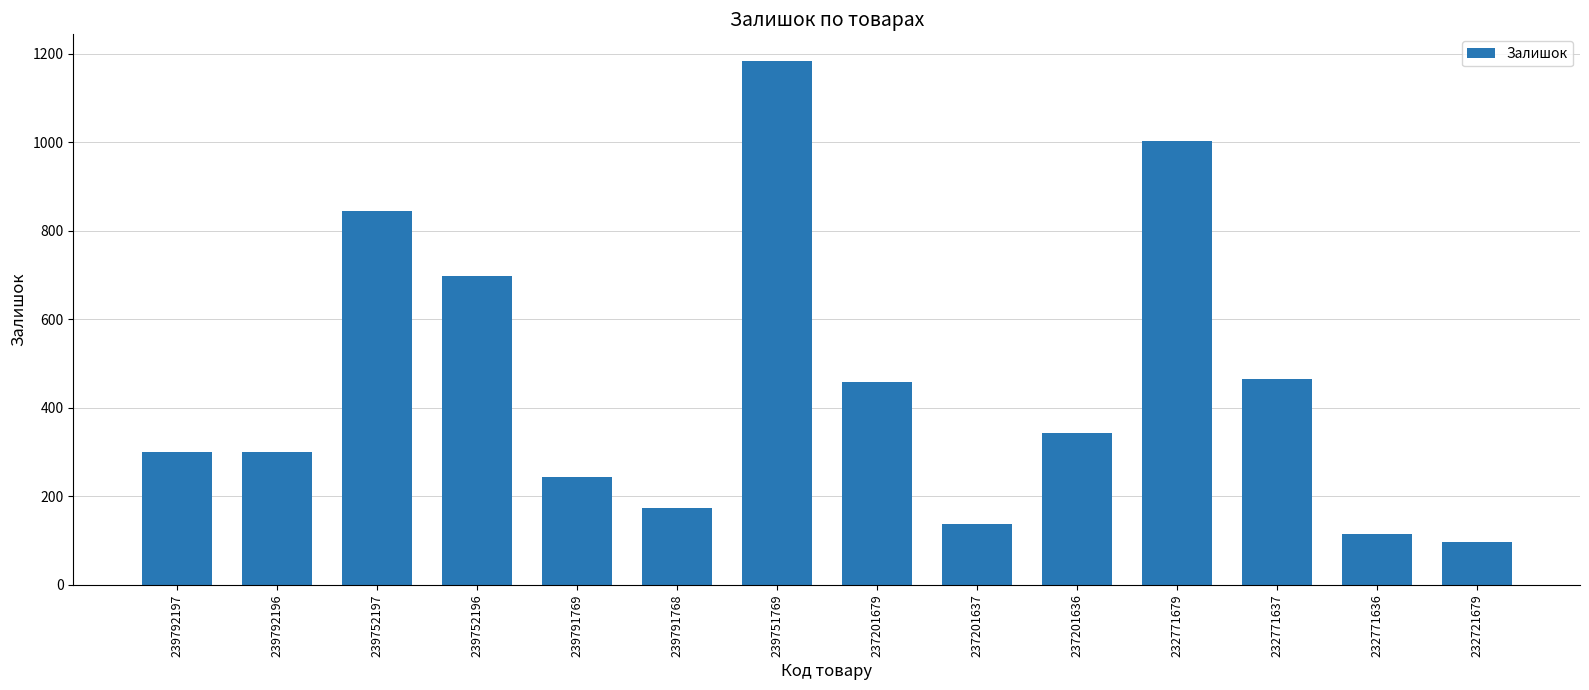

Read the value at 239791768.

173